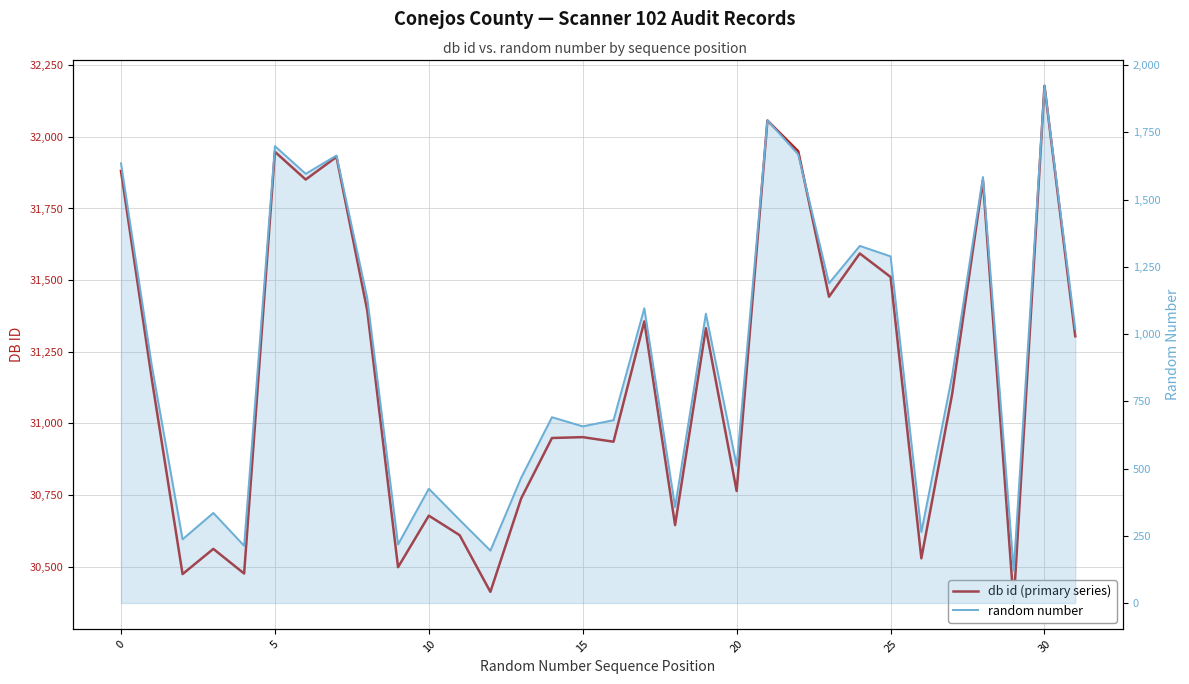

What is the difference between the maximum and minimum values in the random number series?

1802